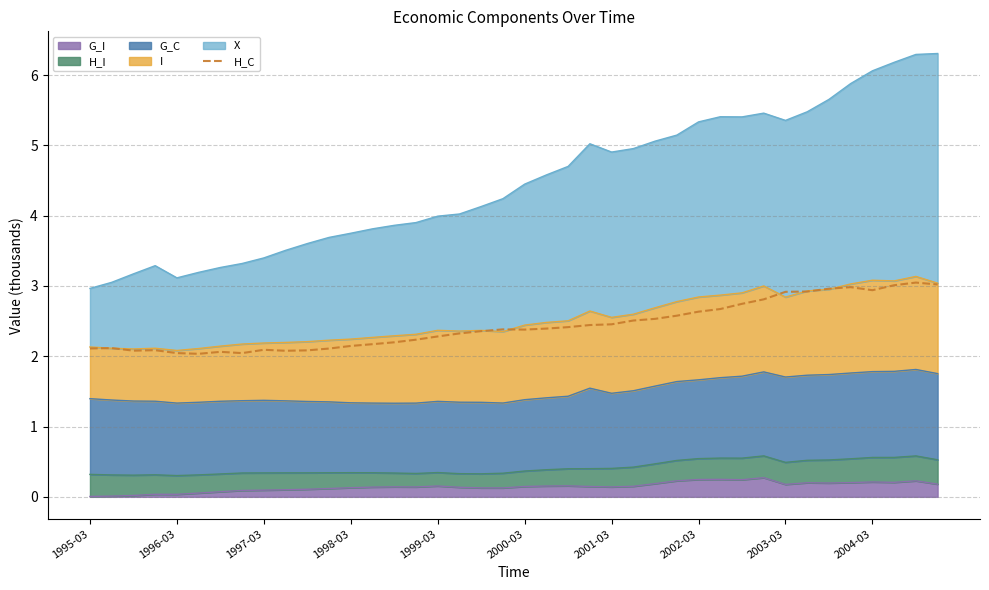

How many interior local peaks (higher than both neighbors) does the data have?

7